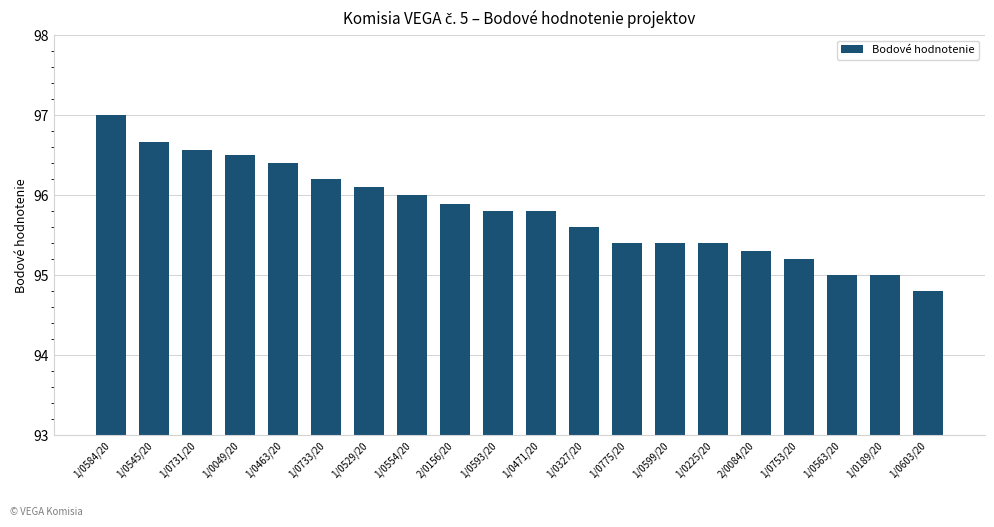

Reading left to right, extract all data points from this chart.

97.0	96.7	96.6	96.5	96.4	96.2	96.1	96.0	95.9	95.8	95.8	95.6	95.4	95.4	95.4	95.3	95.2	95.0	95.0	94.8